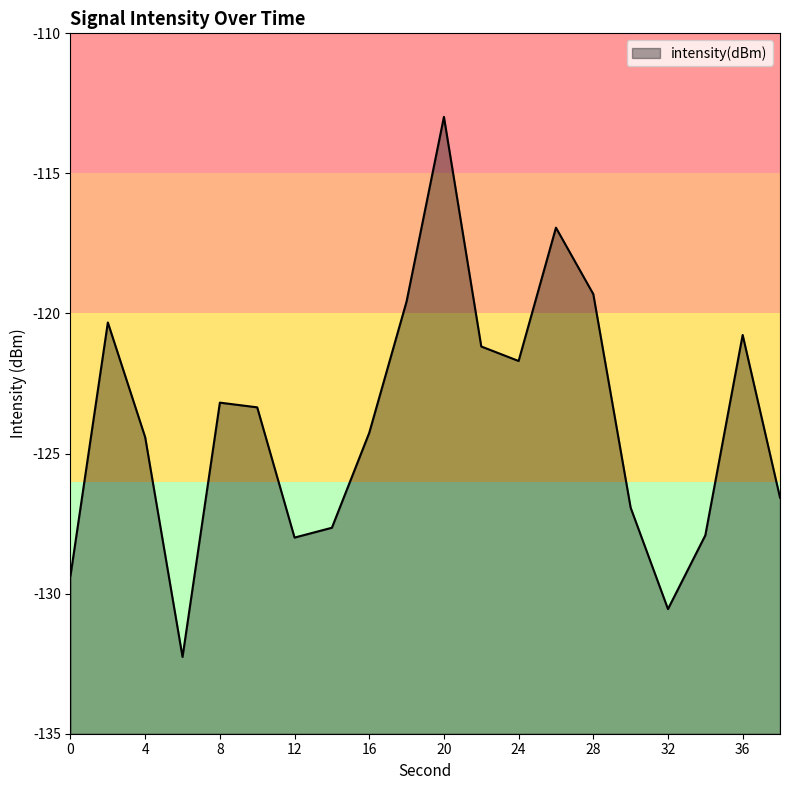

List the labels in order of value, largest first.

20, 26, 28, 18, 2, 36, 22, 24, 8, 10, 16, 4, 38, 30, 14, 34, 12, 0, 32, 6